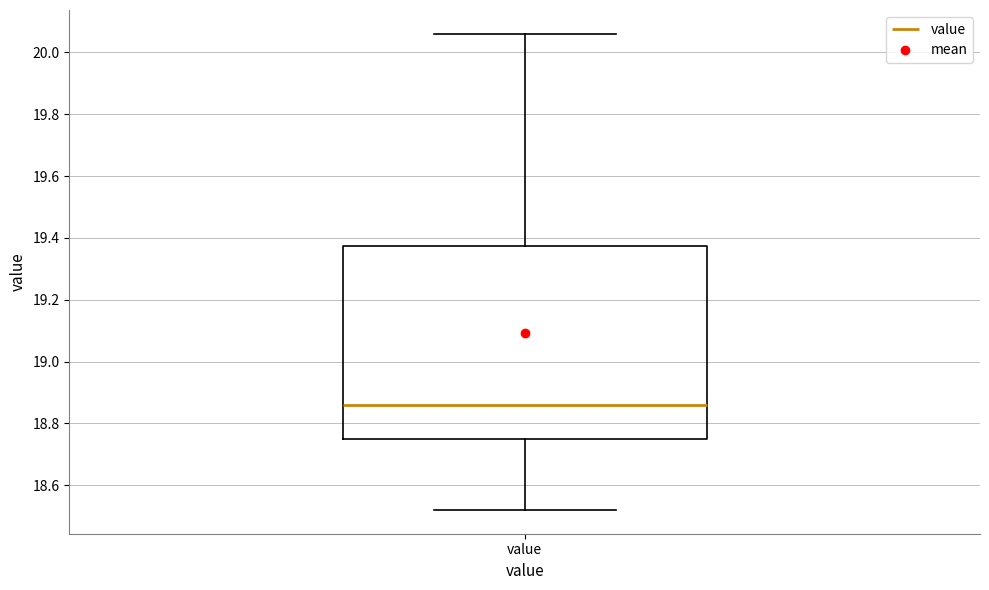

Where does the lower whisker of the box for value end on the y-axis? The values are not printed on the chart, so give them approximately, as read against the axis.

18.52